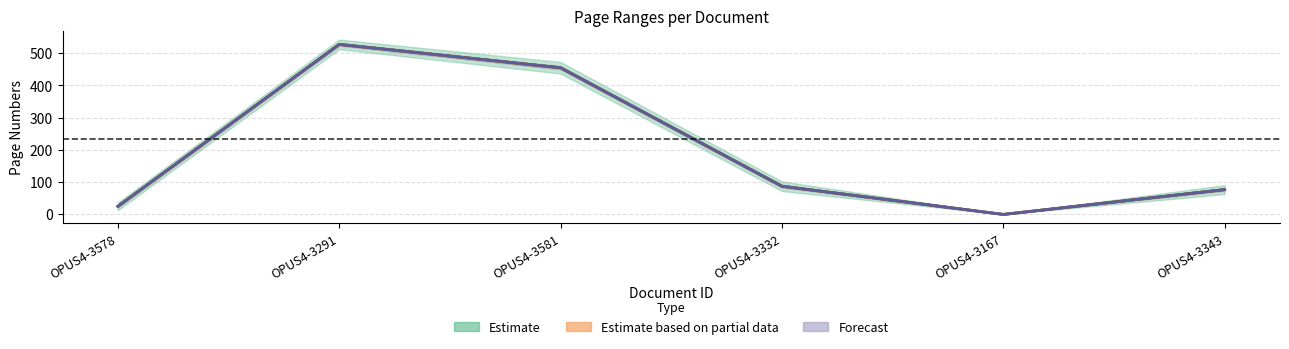

Reading left to right, what are all the values shown in this chart?

Quelle:Erste Seite: OPUS4-3578=25.0	OPUS4-3291=527.5	OPUS4-3581=455.0	OPUS4-3332=87.5	OPUS4-3167=0.0	OPUS4-3343=77.0
Quelle:Letzte Seite: OPUS4-3578=25.0	OPUS4-3291=527.5	OPUS4-3581=455.0	OPUS4-3332=87.5	OPUS4-3167=0.0	OPUS4-3343=77.0